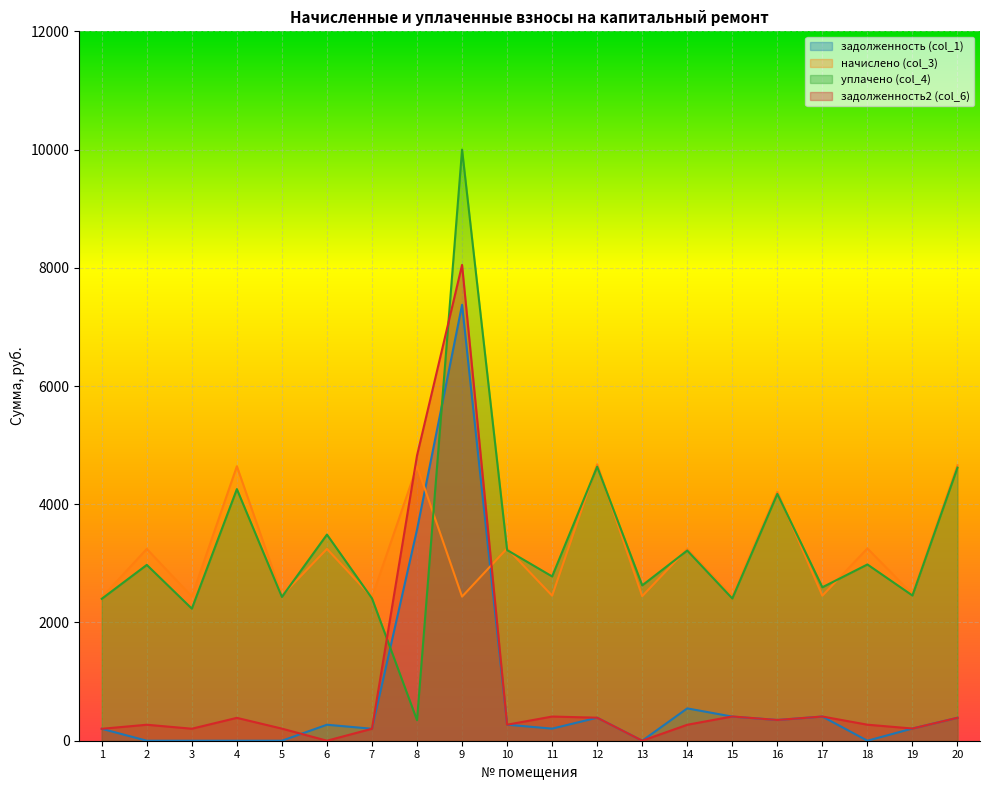

At how many categories does at least one series exceed 2010?

20